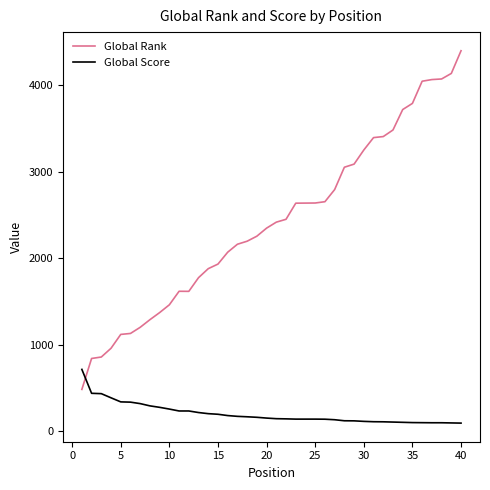

Which series has the largest range (max minus min)?

Global Rank